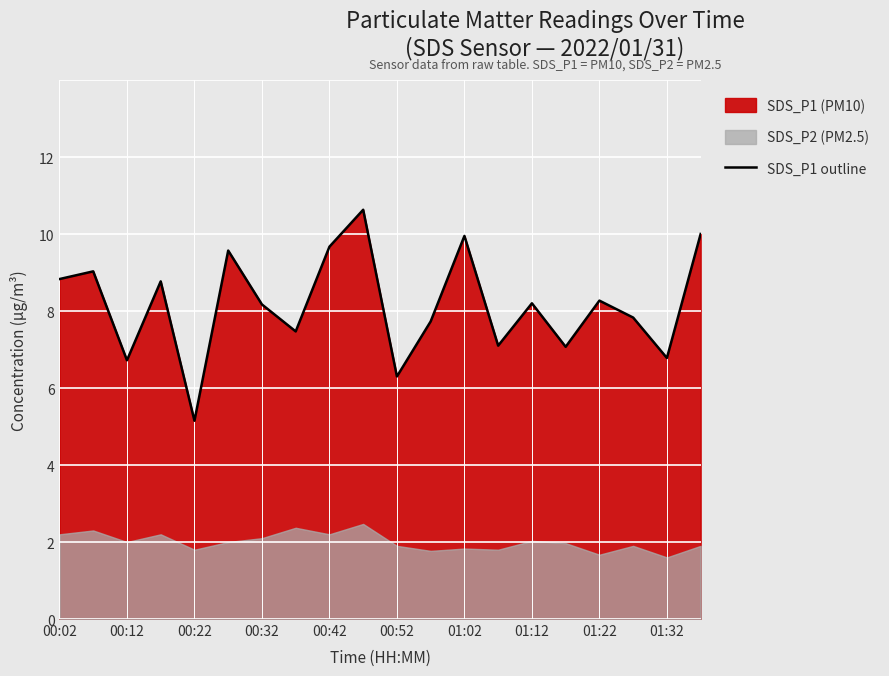

What position from the left is 11?

12